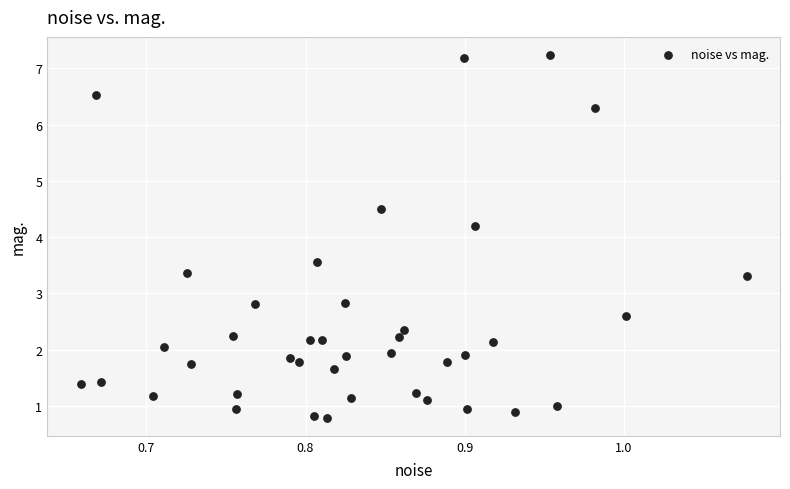

What is the range of X values (max minus min)?

0.4